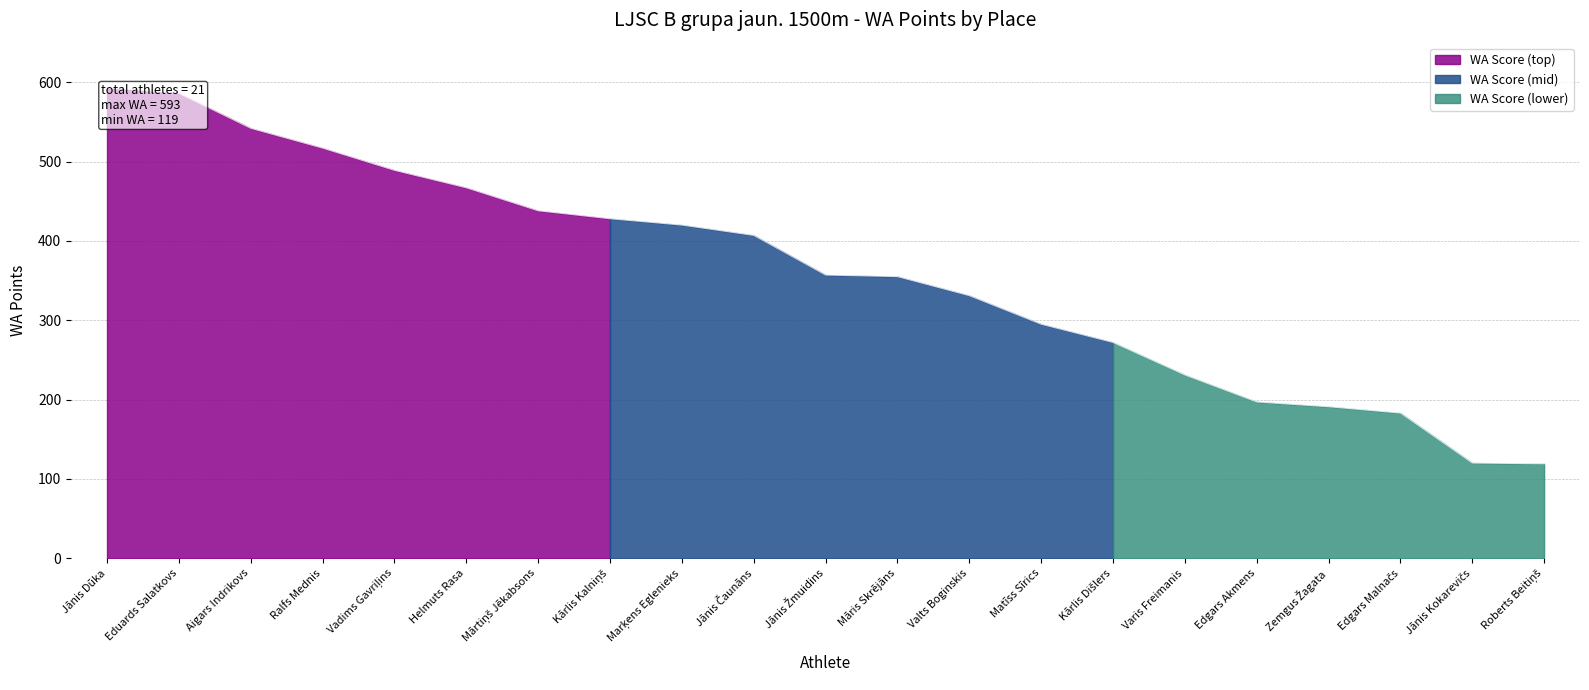

True or false: the data shows 104 at Marķens Eglenieks.

False